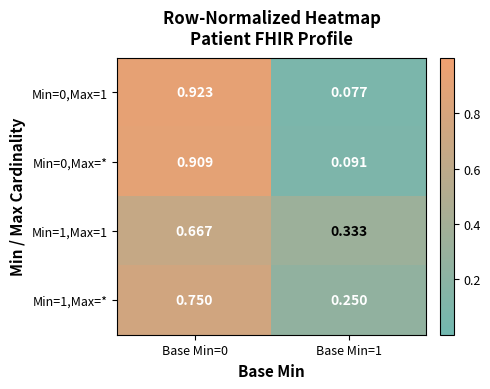

Is the value of Min=1,Max=* at Base Min=0 greater than the value of Min=0,Max=* at Base Min=0?

No